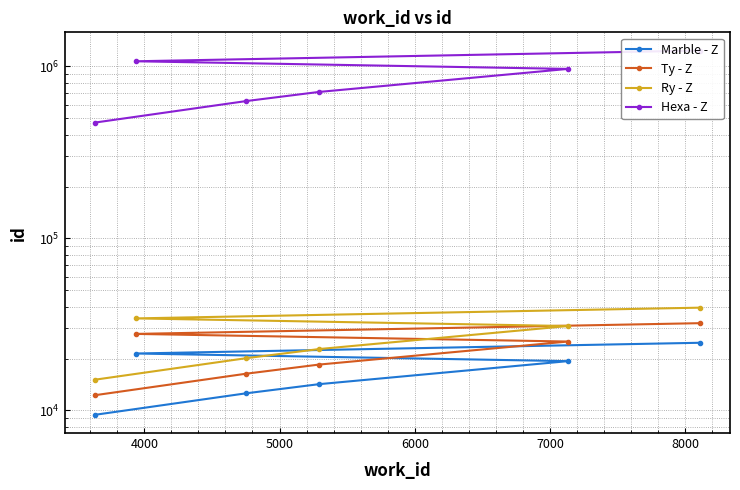

True or false: Ry - Z and Hexa - Z cross at least once.

False